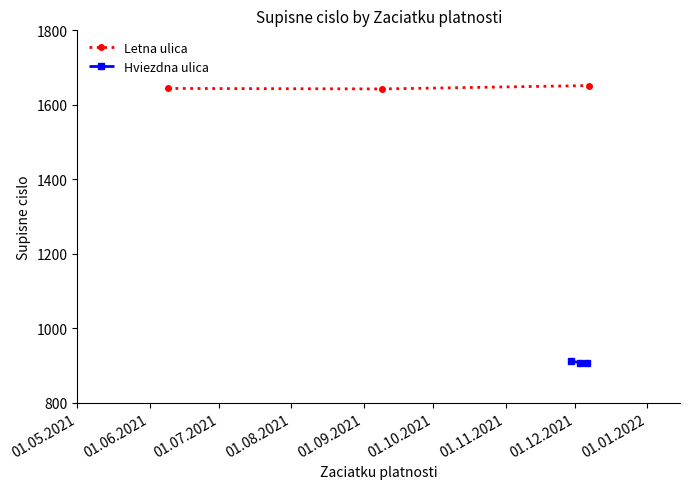

What is the maximum value for Letna ulica?

1651.7